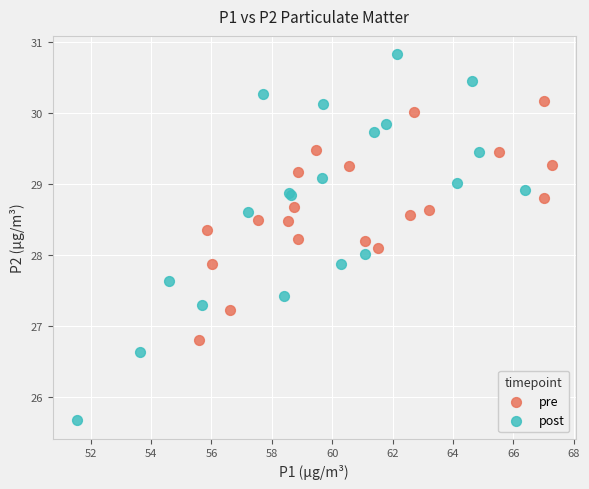

Which series has the largest Y range (max minus min)?

post